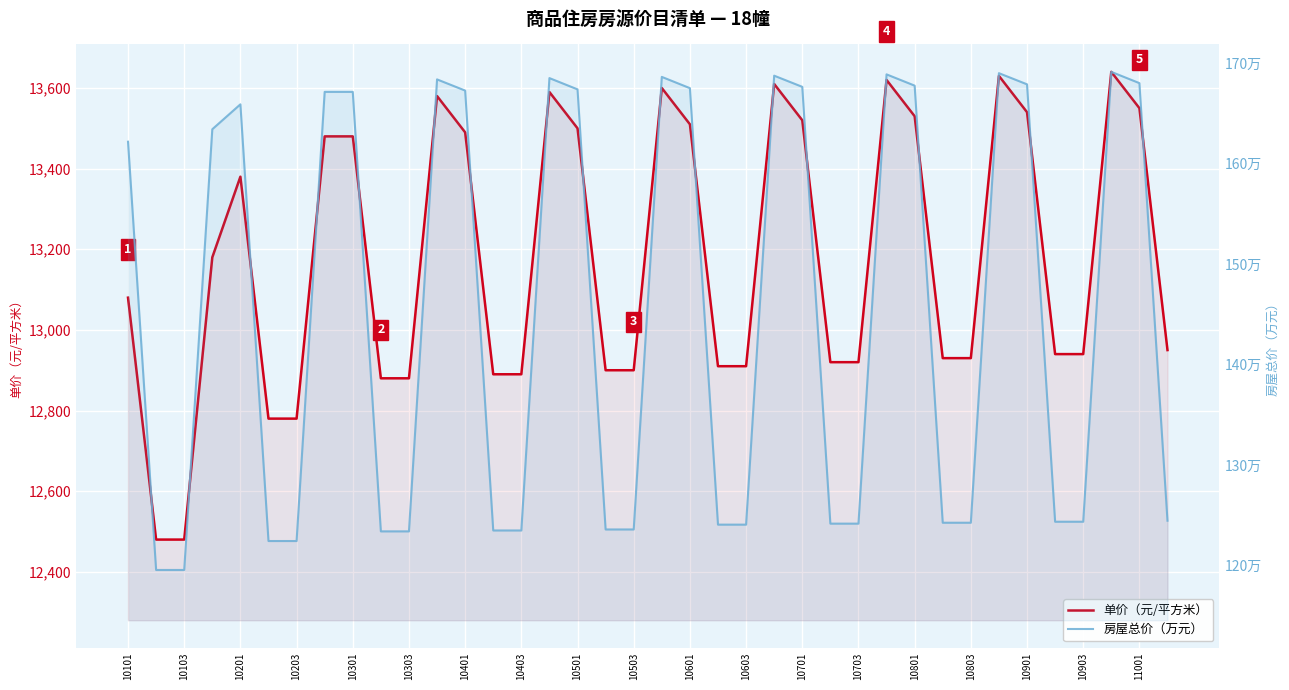

What are all the series names shown in the legend?

单价（元/平方米）, 房屋总价（万元）